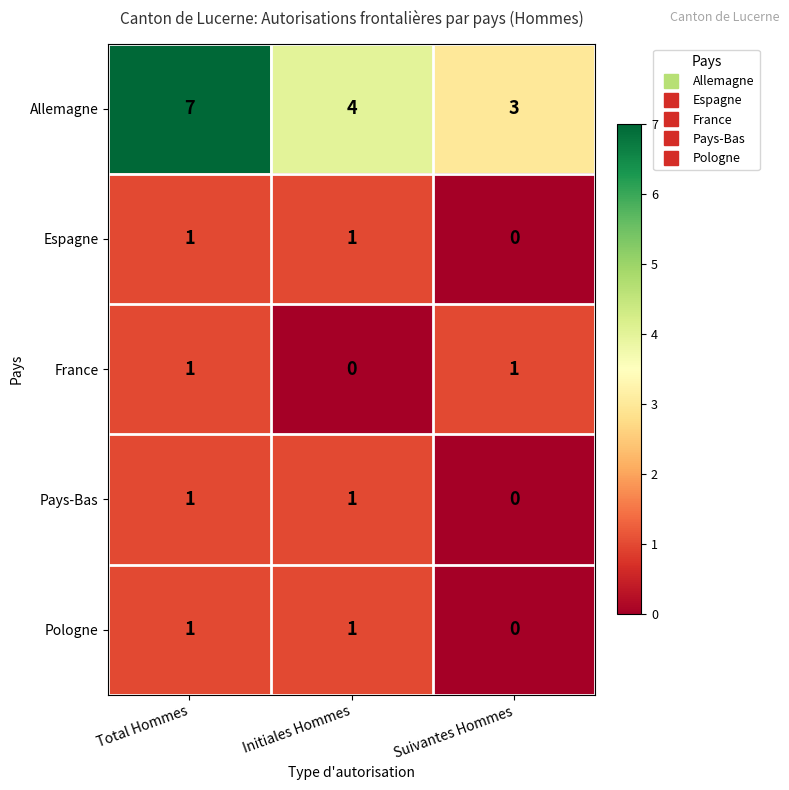

At which label does Allemagne first exceed 4?

Total Hommes